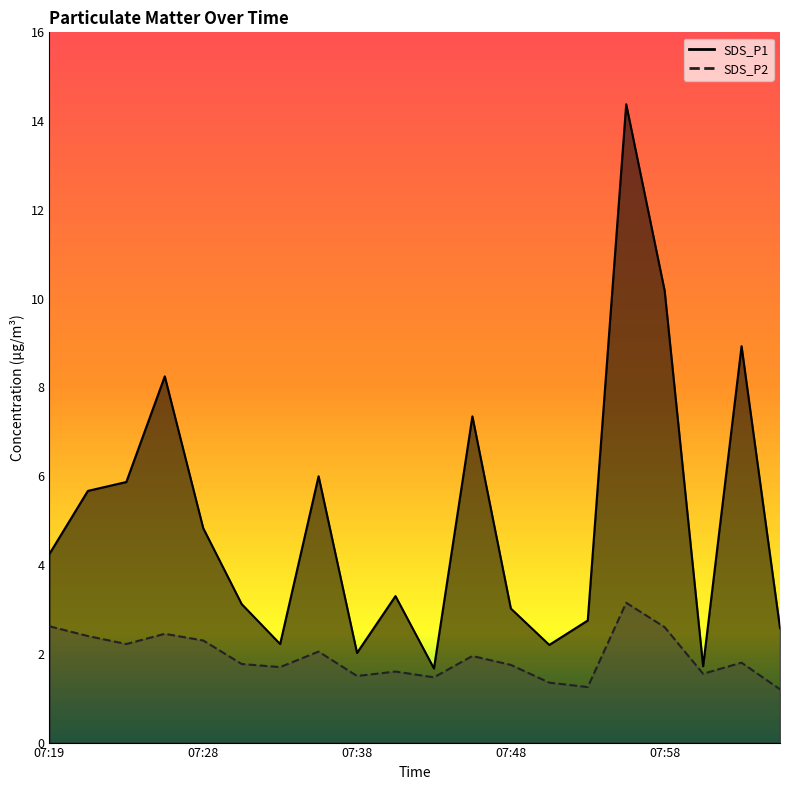

Which series has the widest spread of values?

SDS_P1